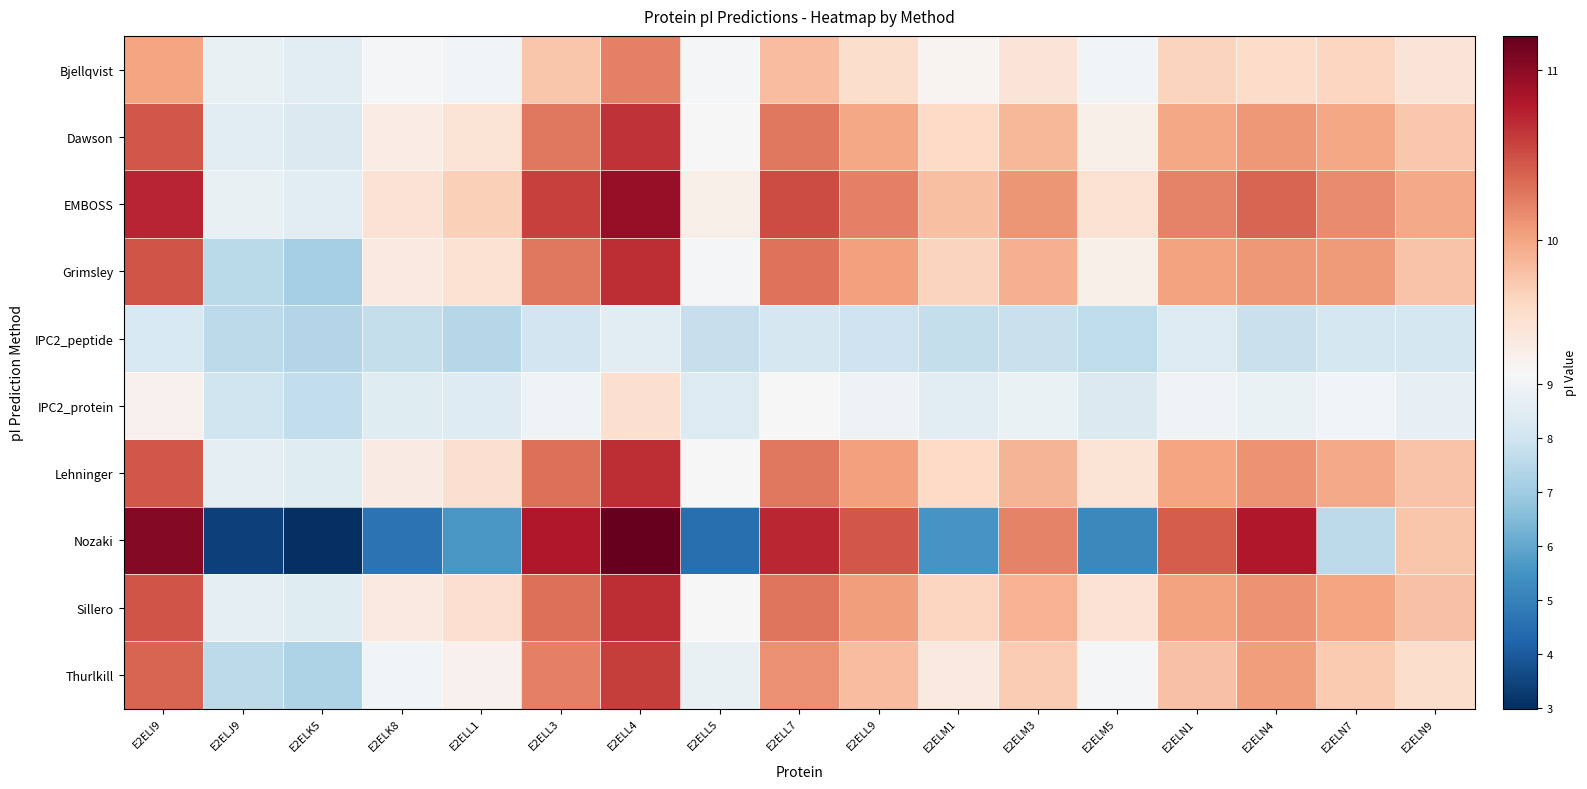

Which series has the largest total across all categories?

EMBOSS